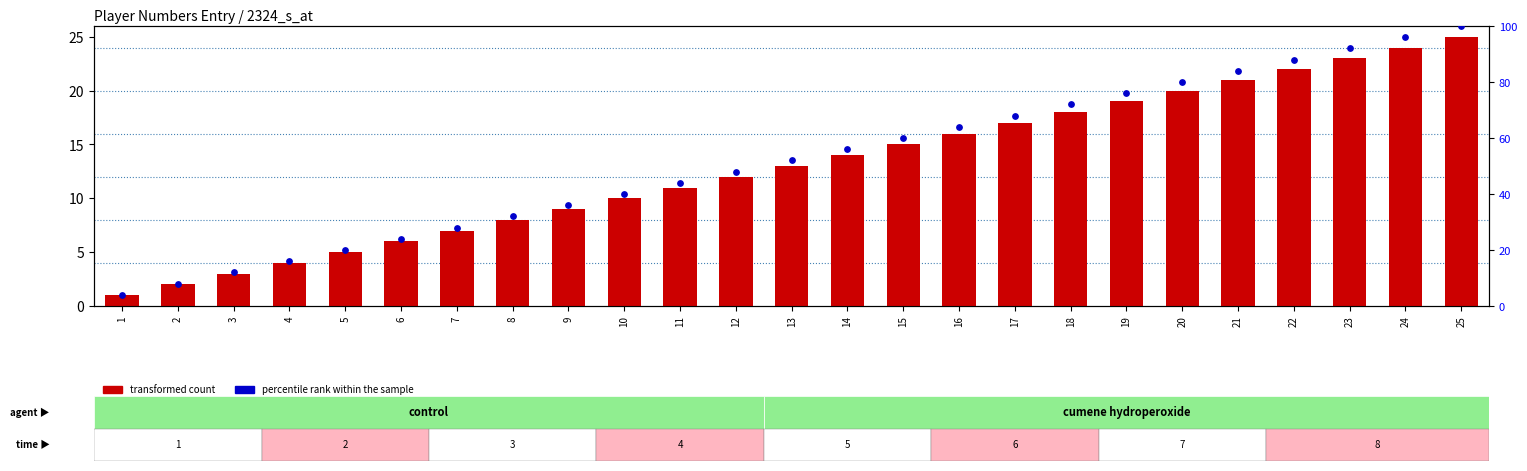

Which series has the widest spread of Y values?

percentile rank within the sample